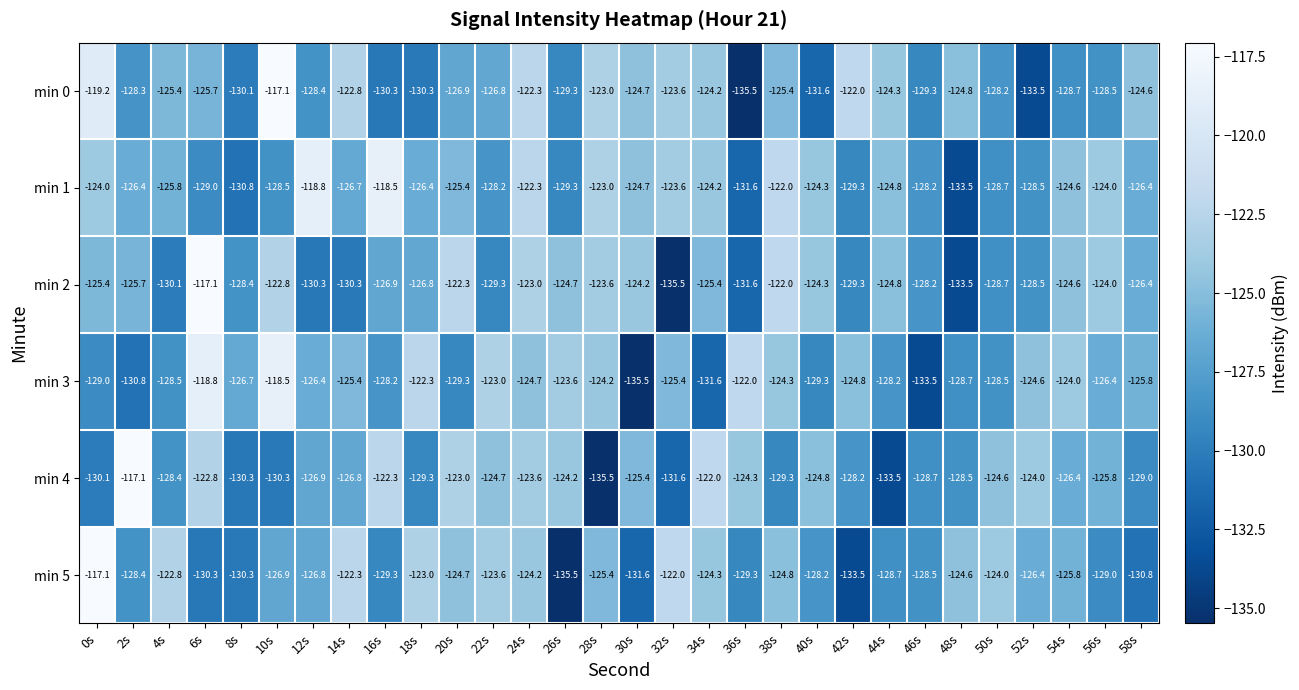

What is the difference between the highest and lowest values at 2s?

13.7